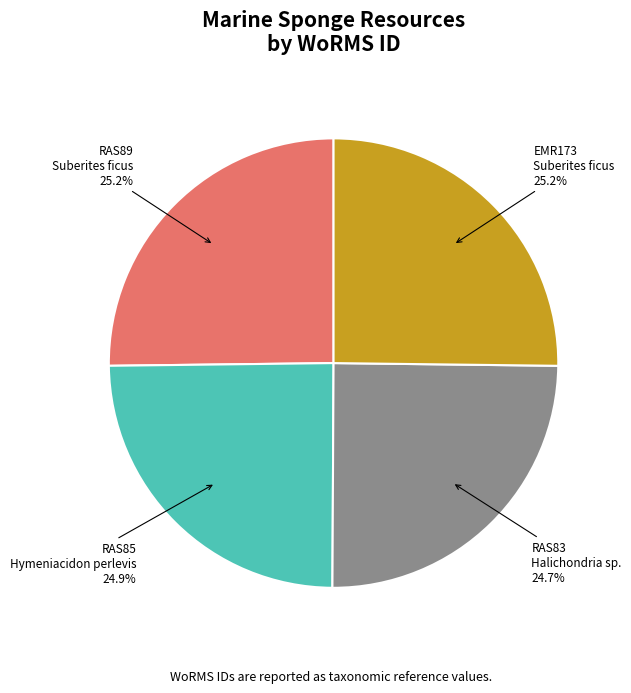

Approximately how many times larger is the value at EMR173
Suberites ficus compared to RAS89
Suberites ficus?

1.0